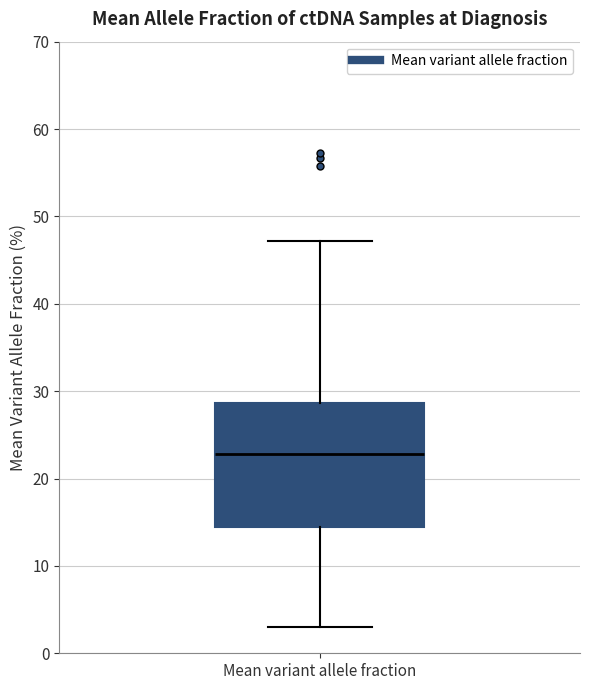

Transcribe this box plot: give where the median line is, the range the box spans, and where the two whiskers end, as read against the y-axis. The values are not printed on the chart, so give them approximately, as read against the axis.

median 23, box 14 to 29, whiskers 3 to 47